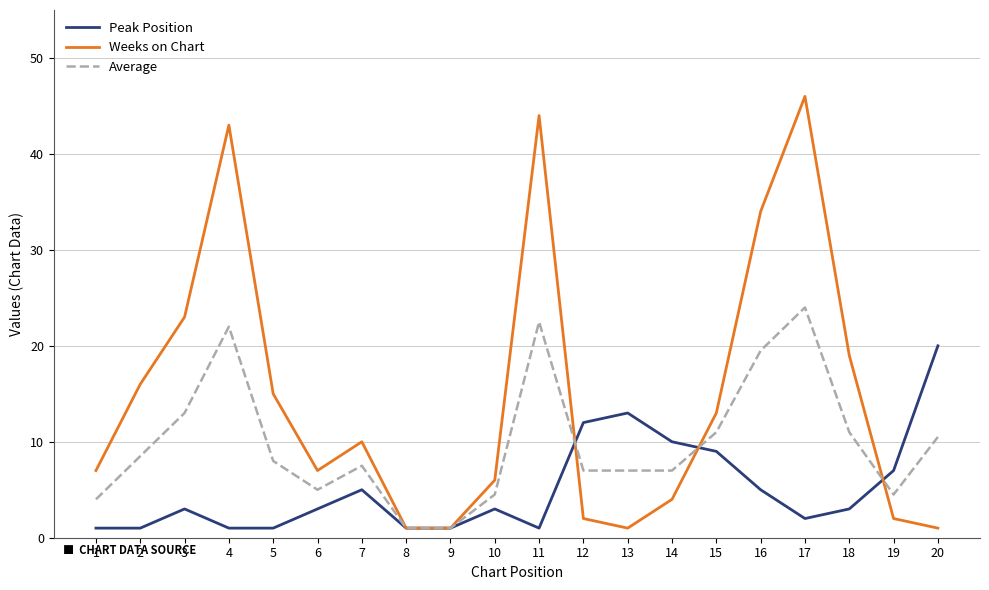

Which series changed the most between 16 and 17?

Weeks on Chart